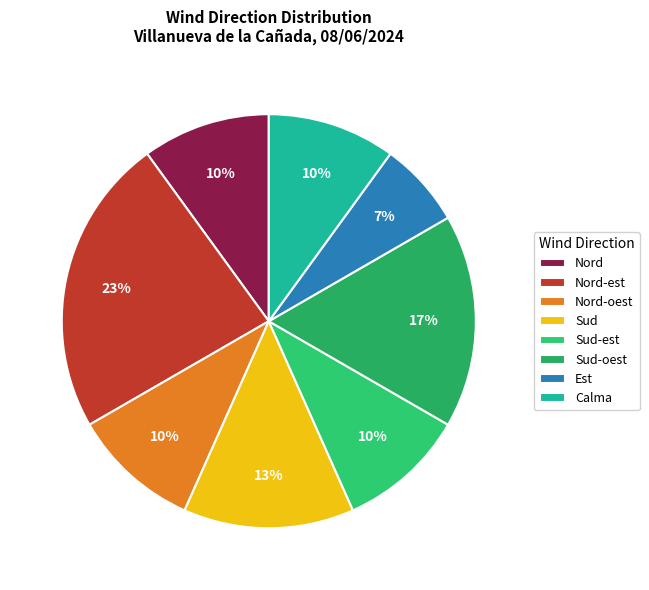

To the nearest percent, what is the difference between the Nord-est and Nord-oest slice percentages?

13%